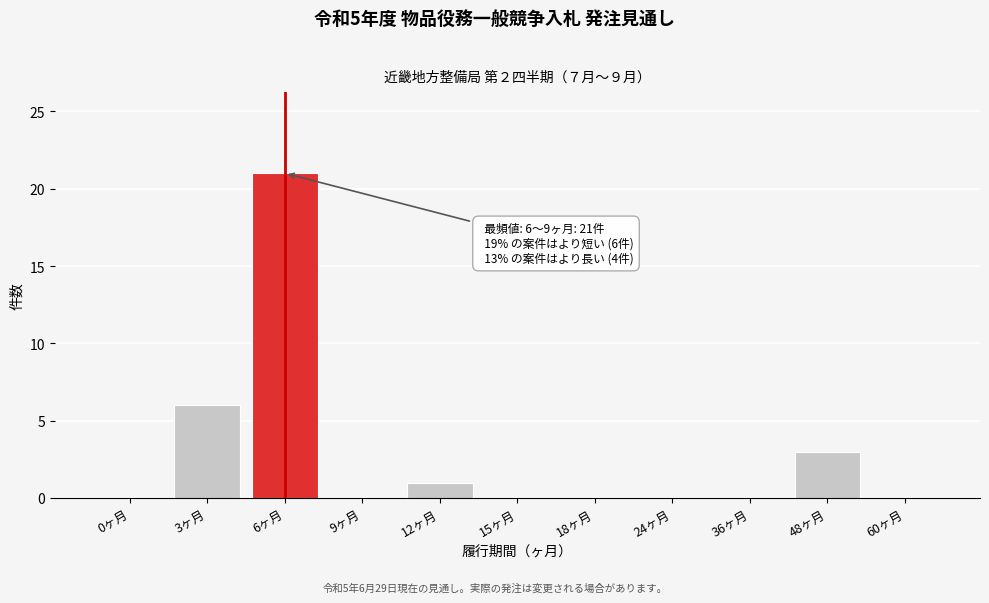

Reading left to right, what are all the values shown in this chart?

0ヶ月=0	3ヶ月=6	6ヶ月=21	9ヶ月=0	12ヶ月=1	15ヶ月=0	18ヶ月=0	24ヶ月=0	36ヶ月=0	48ヶ月=3	60ヶ月=0